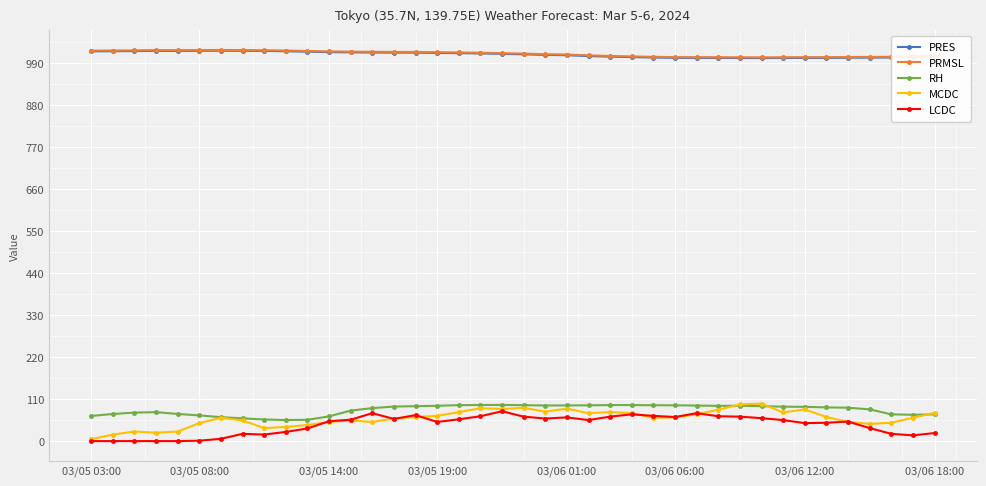

True or false: LCDC and PRMSL cross at least once.

False